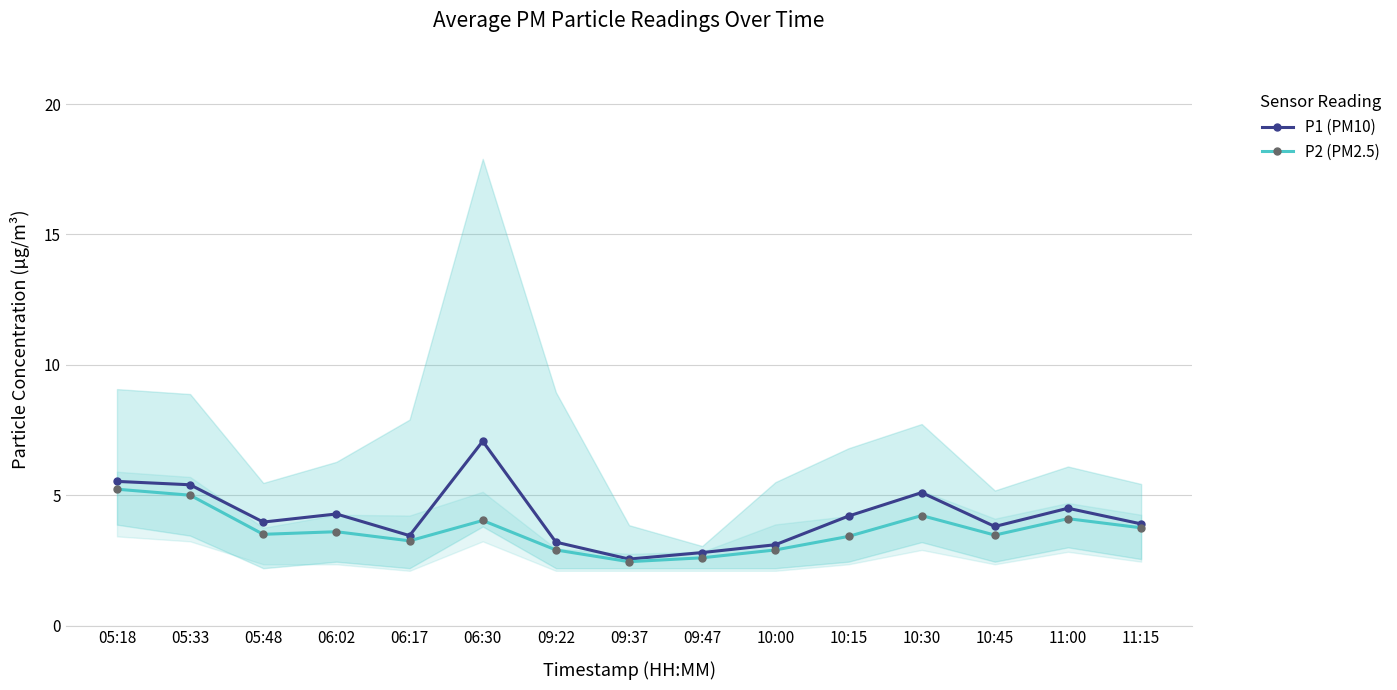

What is the label of the 11th point from the right?

06:17